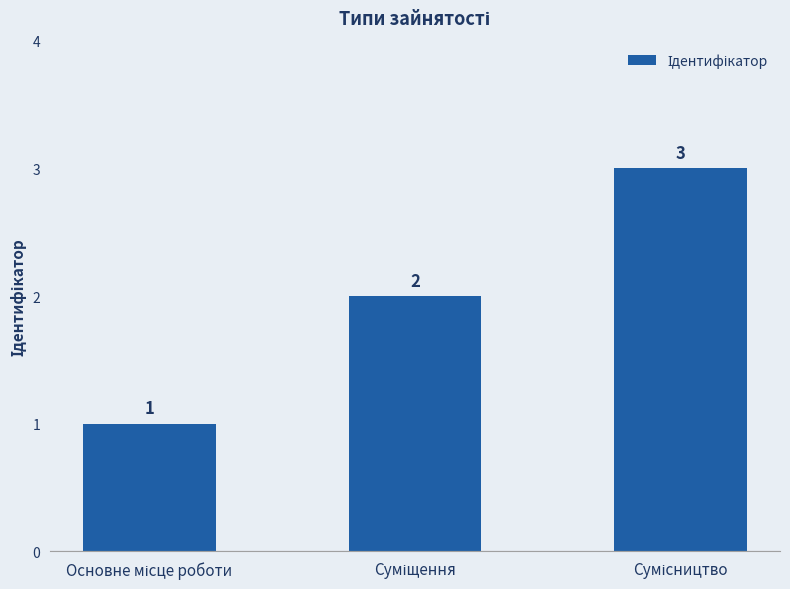

What is the maximum value shown in the chart?

3